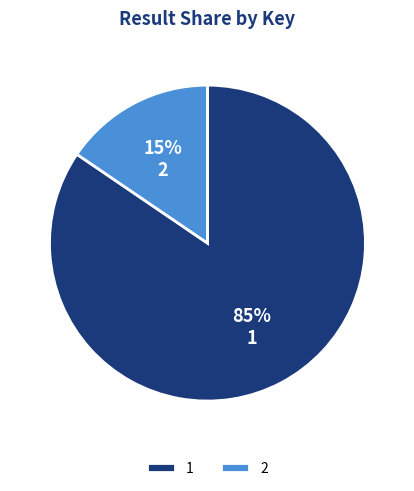

Do 1 and 2 together represent more than half of the pie?

Yes